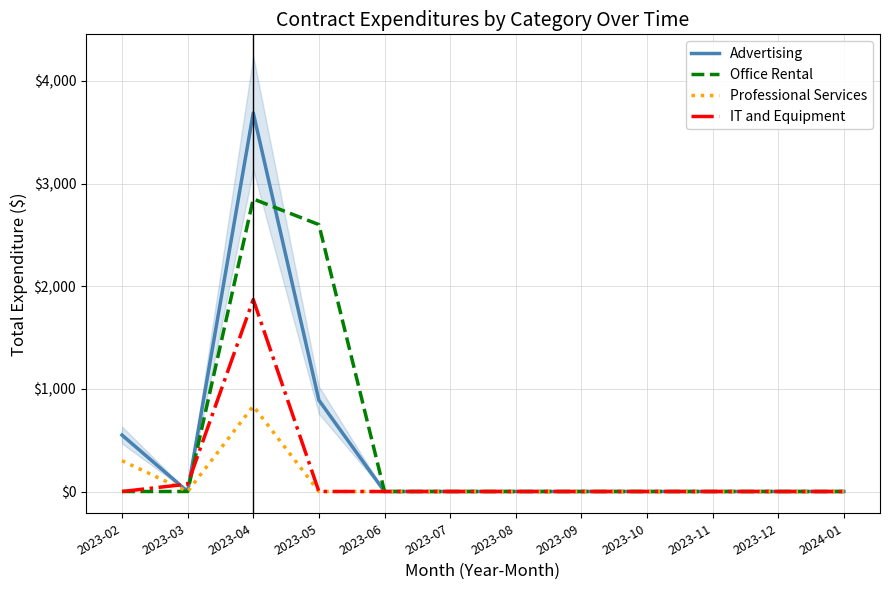

How many lines are shown in the chart?

4